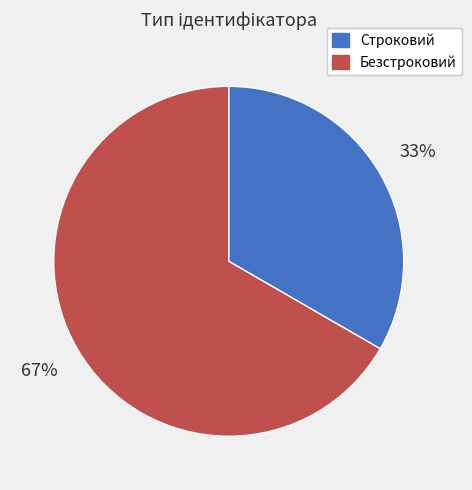

Rank the categories by value from highest to lowest.

Безстроковий, Строковий